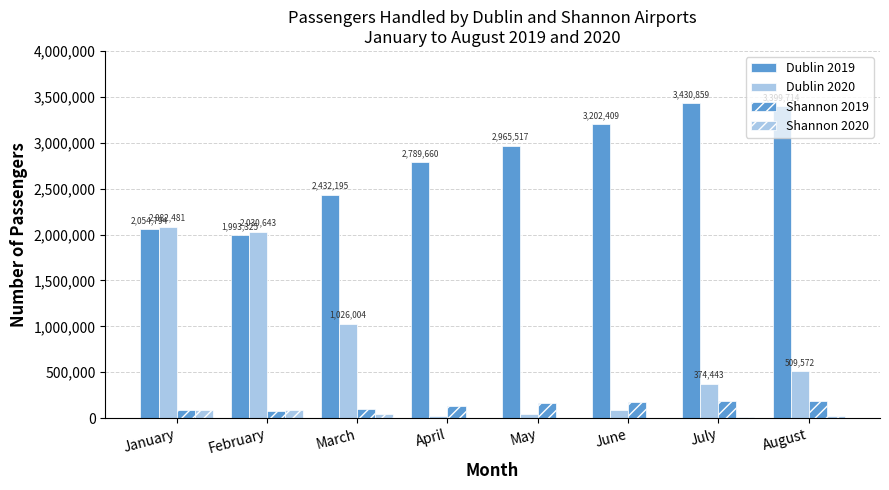

Which category has the highest value in the Dublin 2019 series?

July